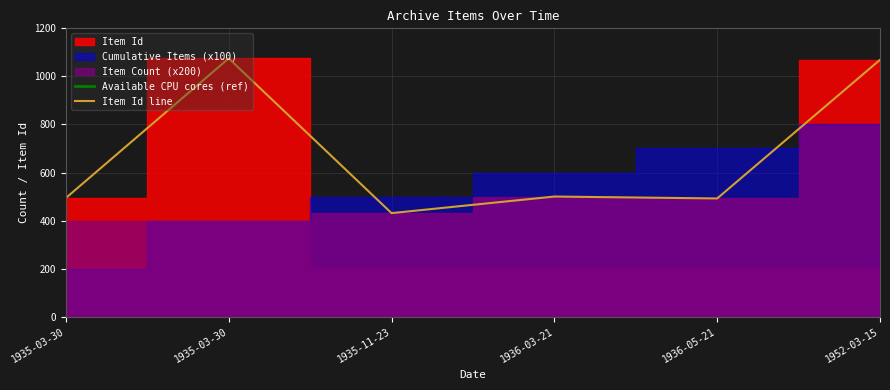

List the labels in order of Available CPU cores (ref) value, smallest first.

1935-03-30, 1935-03-30, 1935-11-23, 1936-03-21, 1936-05-21, 1952-03-15